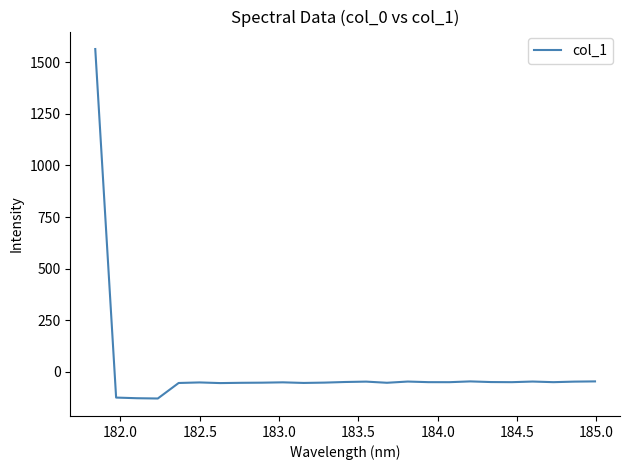

How many values are below -50?

16